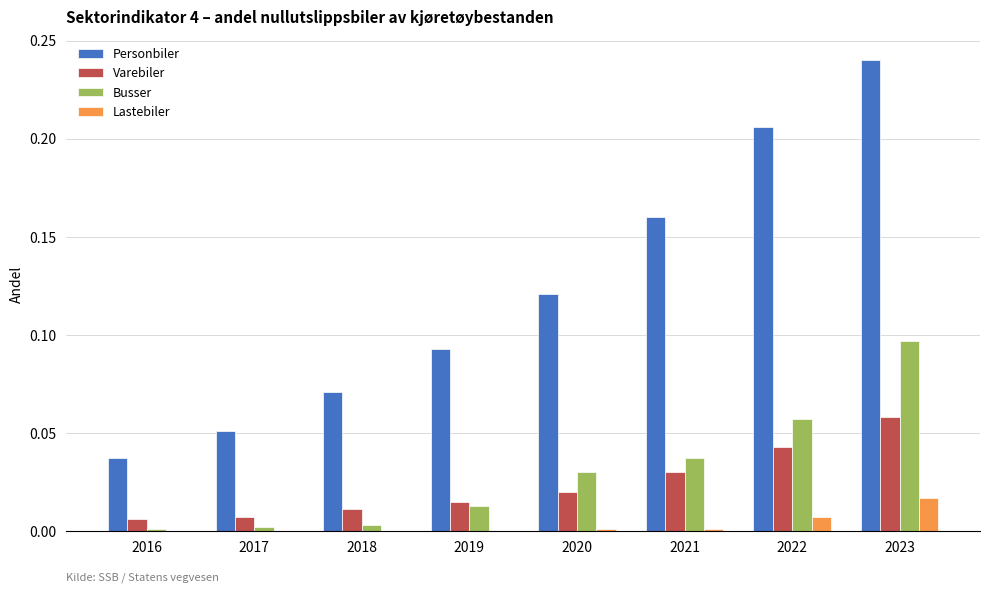

How many categories are shown in the chart?

8